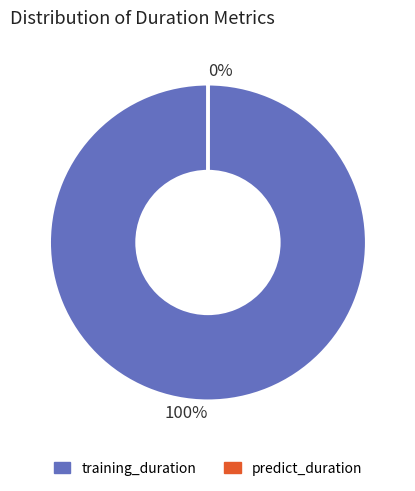

Is there a majority slice in this chart?

Yes